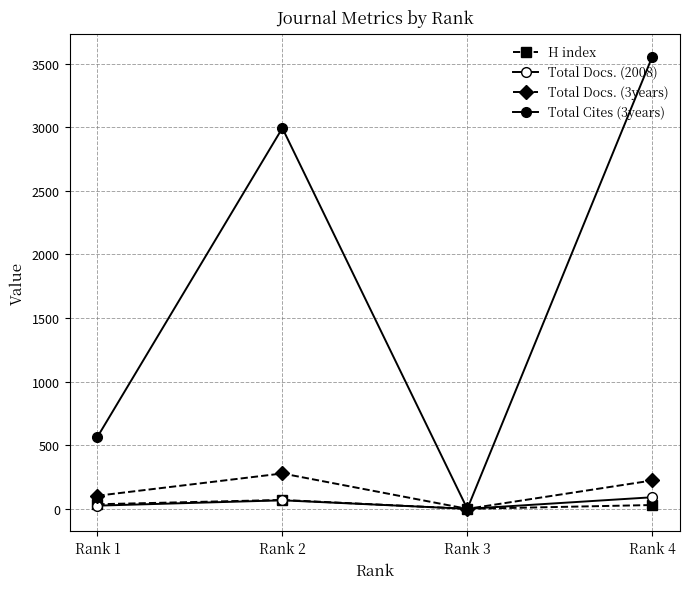

Where is the first local maximum for Total Cites (3years)?

Rank 2